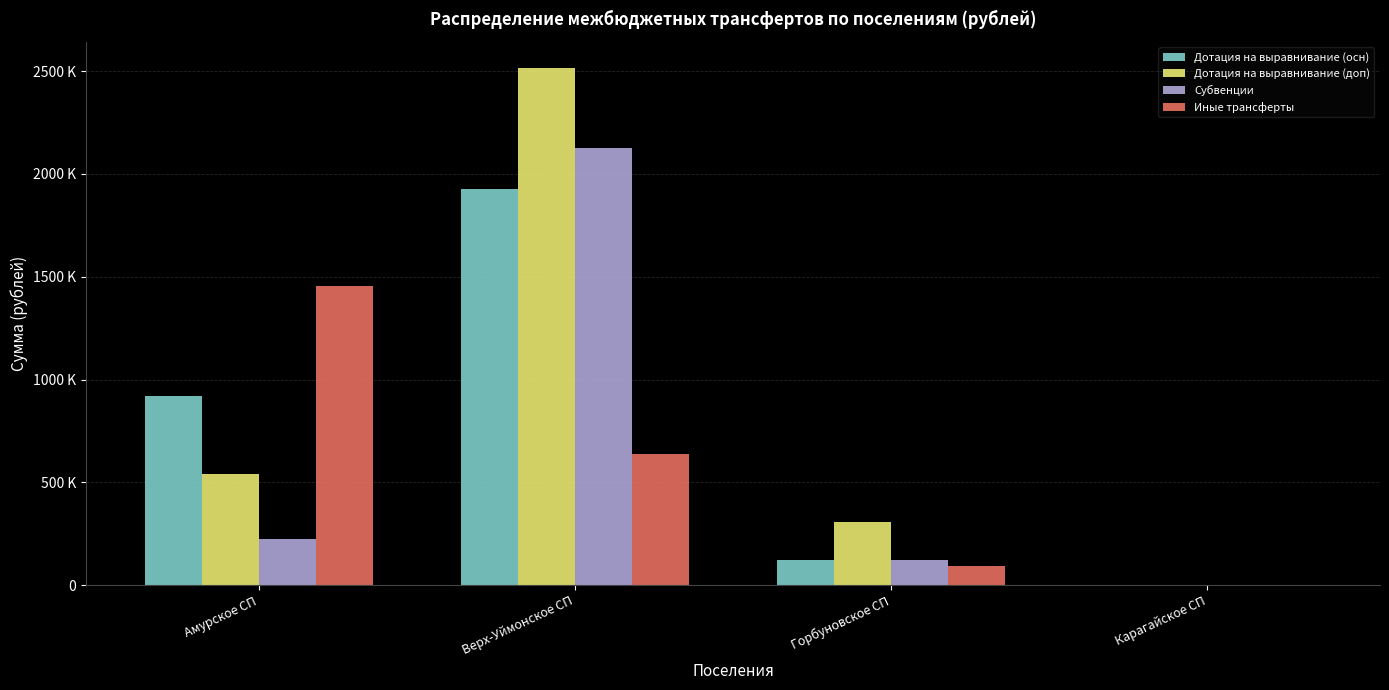

What is the label of the 3rd bar from the left?

Горбуновское СП